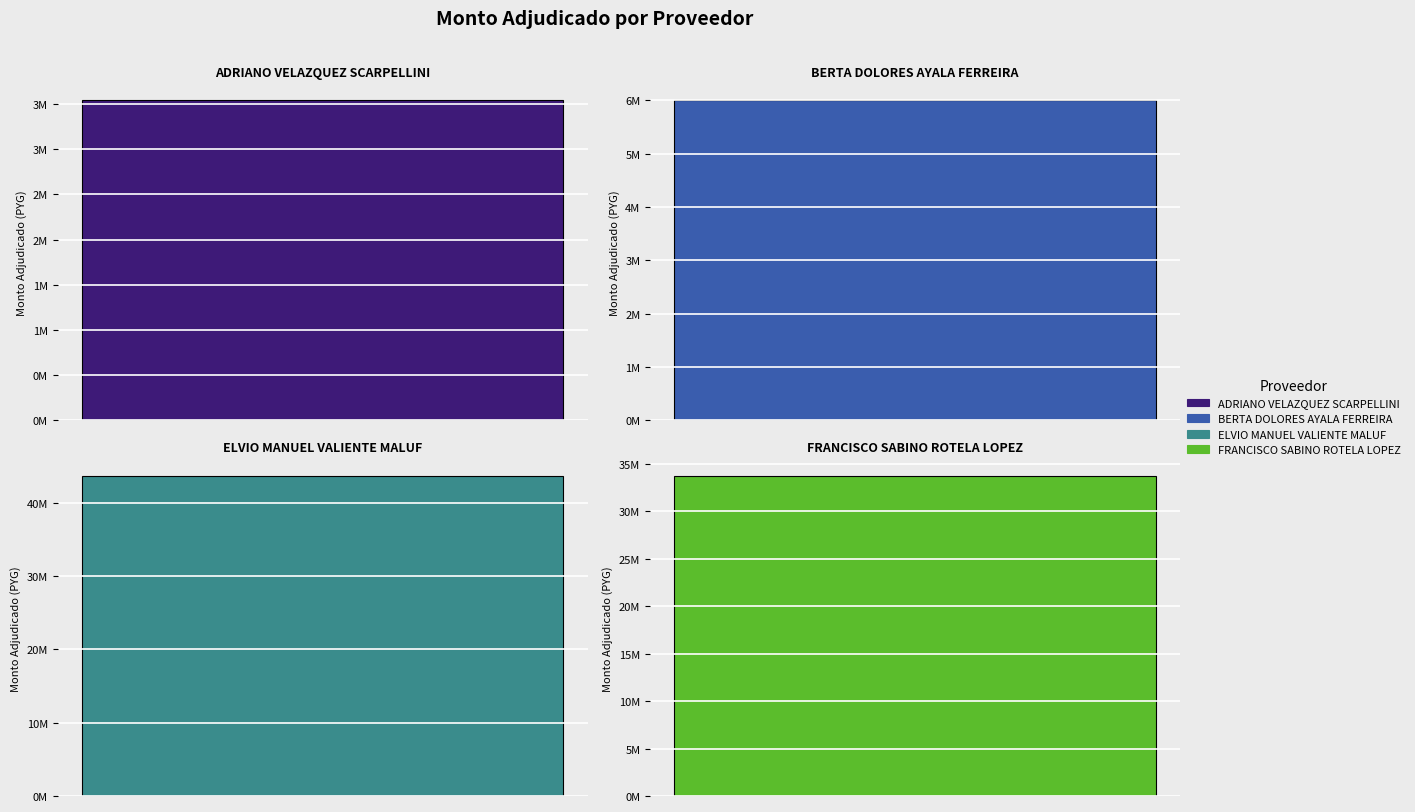

Between ELVIO MANUEL VALIENTE MALUF and FRANCISCO SABINO ROTELA LOPEZ, which is larger?

ELVIO MANUEL VALIENTE MALUF